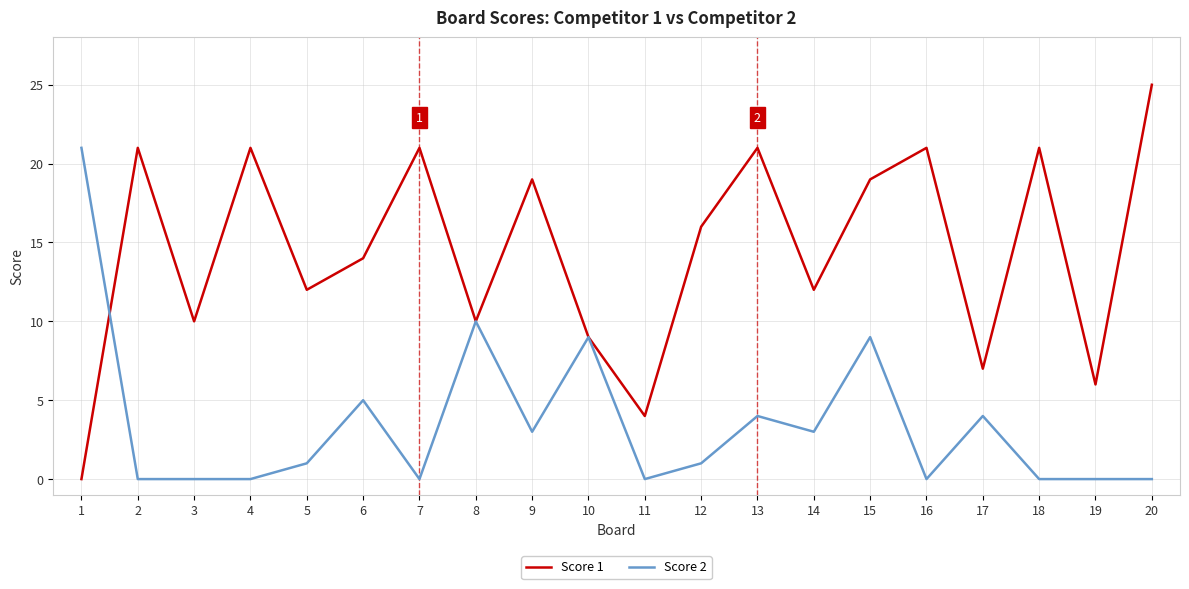

At which category does the chart reach its peak across all series?

20